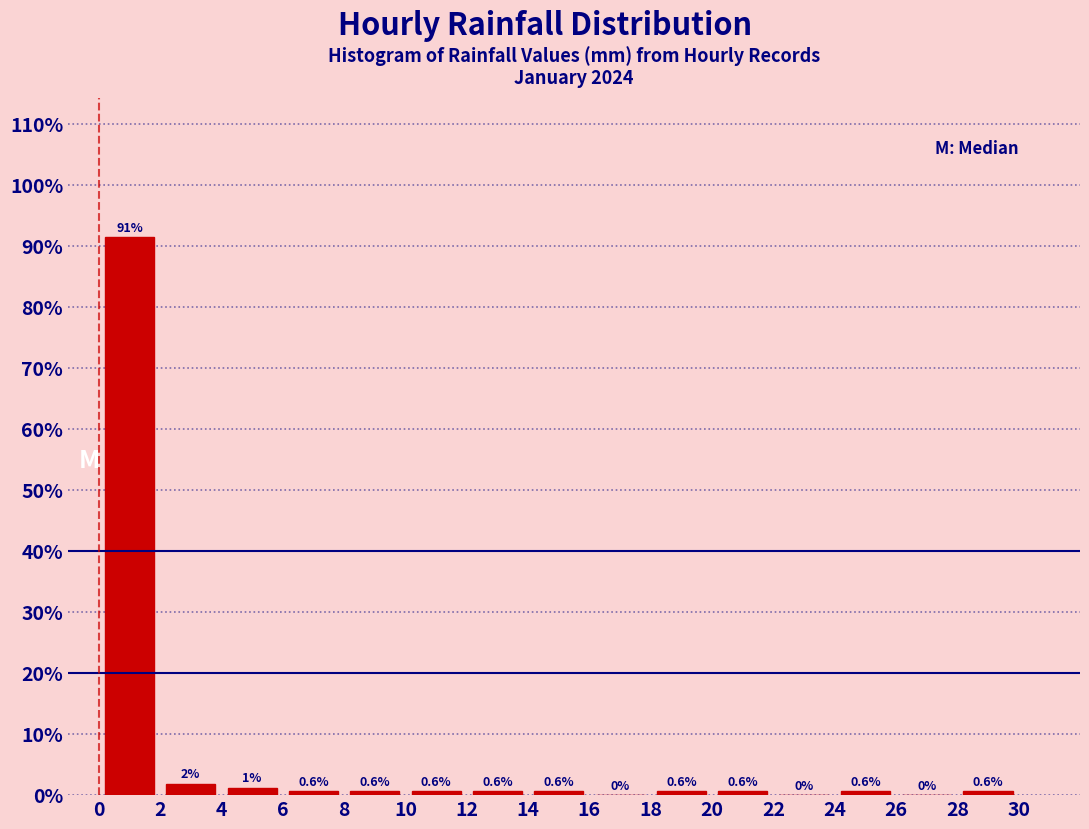

Which range on the x-axis has the tallest bar?

0 to 2